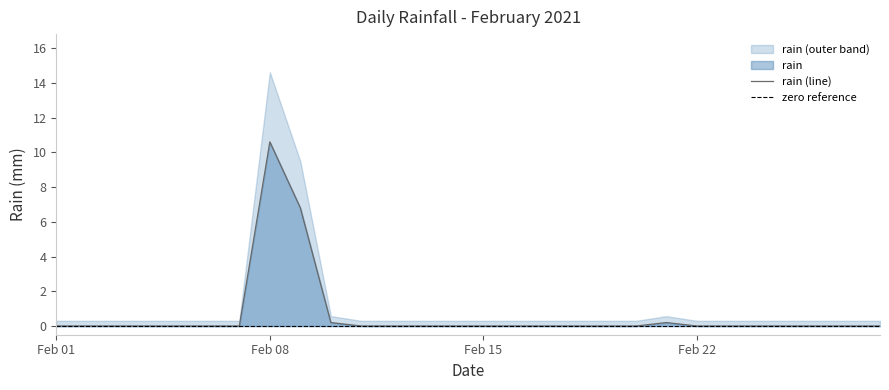

Does the chart have visible grid lines?

No